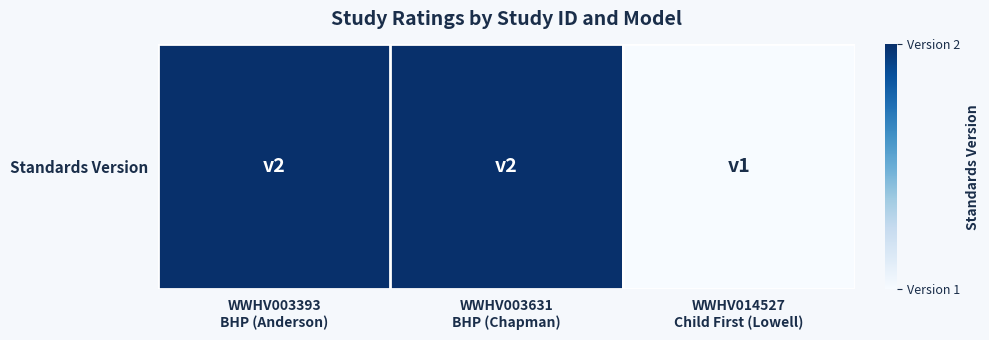

How many values are between 1 and 2?

3